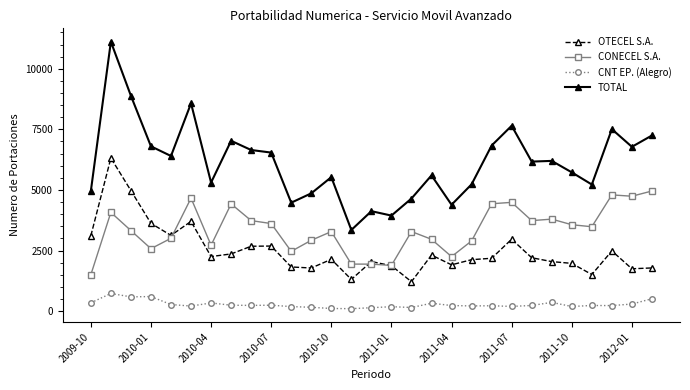

List the series in order of their peak value, lowest first.

CNT EP. (Alegro), CONECEL S.A., OTECEL S.A., TOTAL